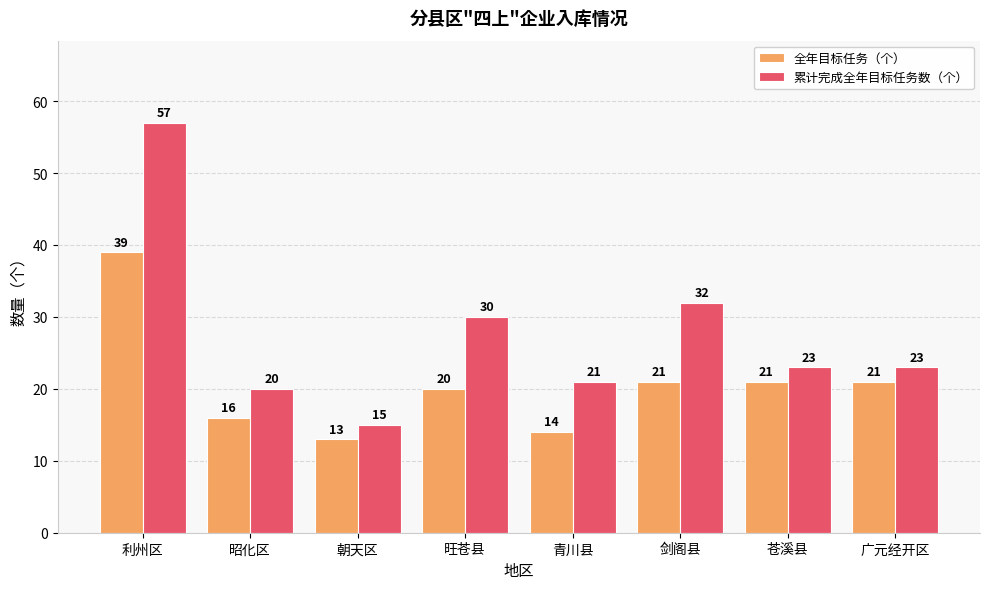

Where is 累计完成全年目标任务数（个） nearest to the value 36?

剑阁县